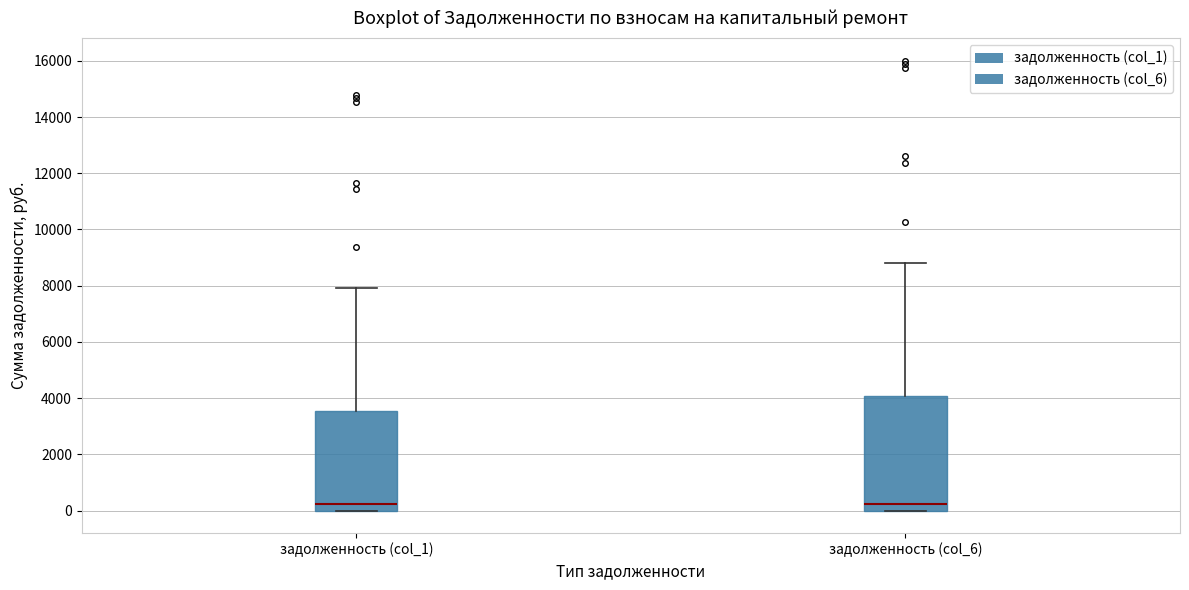

Reading left to right, read every box against the y-axis: the position of its median line, the range the box covers, and the ends of its whiskers. The values are not printed on the chart, so give them approximately, as read against the axis.

задолженность (col_1): median 200, box 0 to 3600, whiskers 0 to 8000
задолженность (col_6): median 200, box 0 to 4000, whiskers 0 to 8800